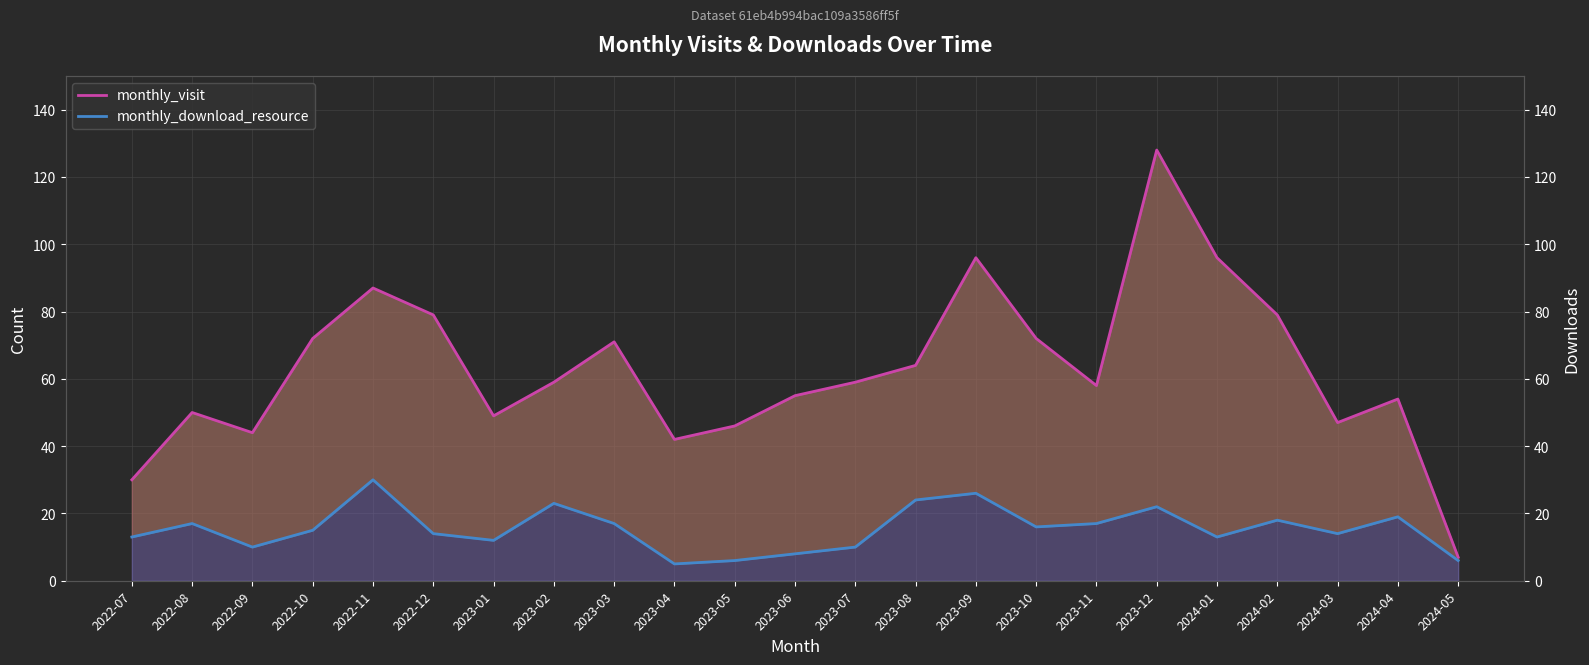

Is it true that monthly_visit equals 79 at 2024-02?

True